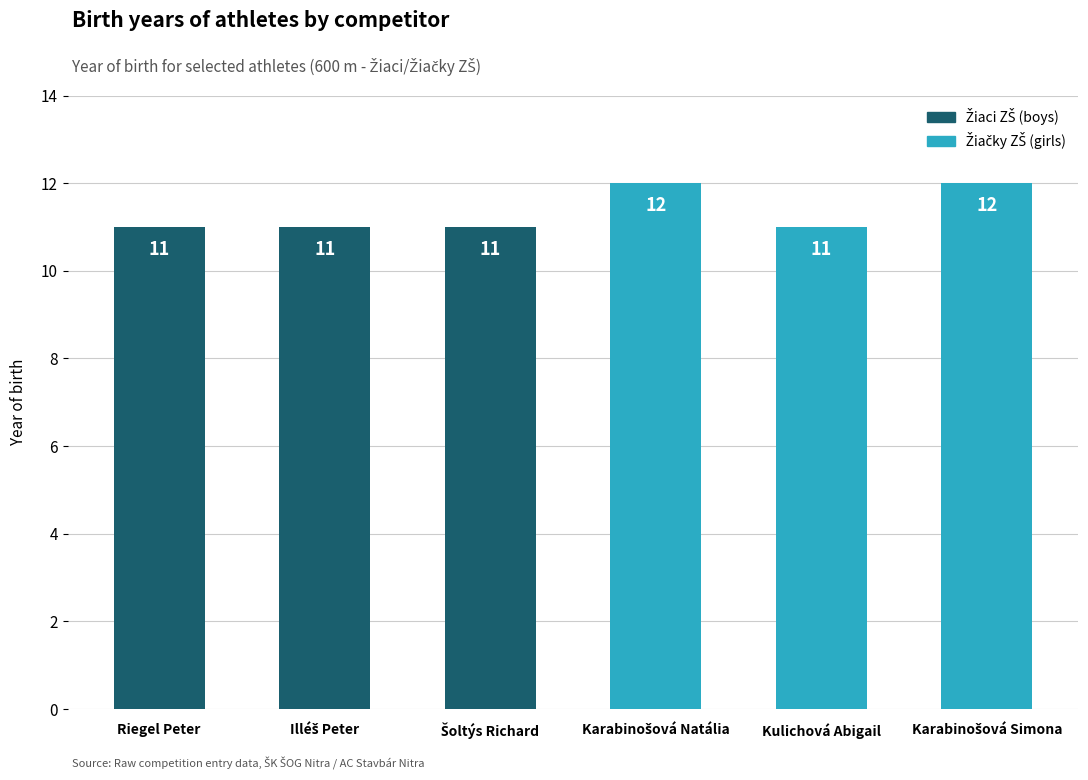

How many values are between 11 and 12?

6